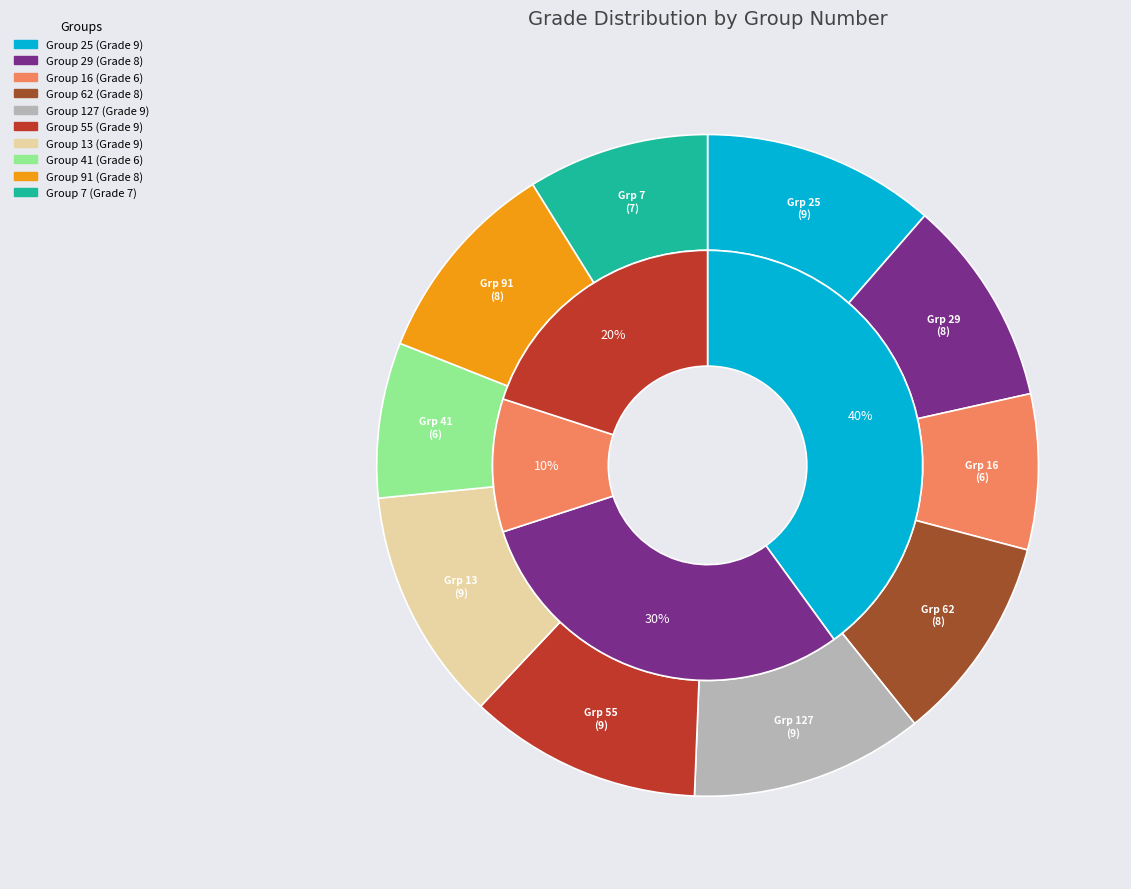

Is it true that 127 is 11% of the pie?

True